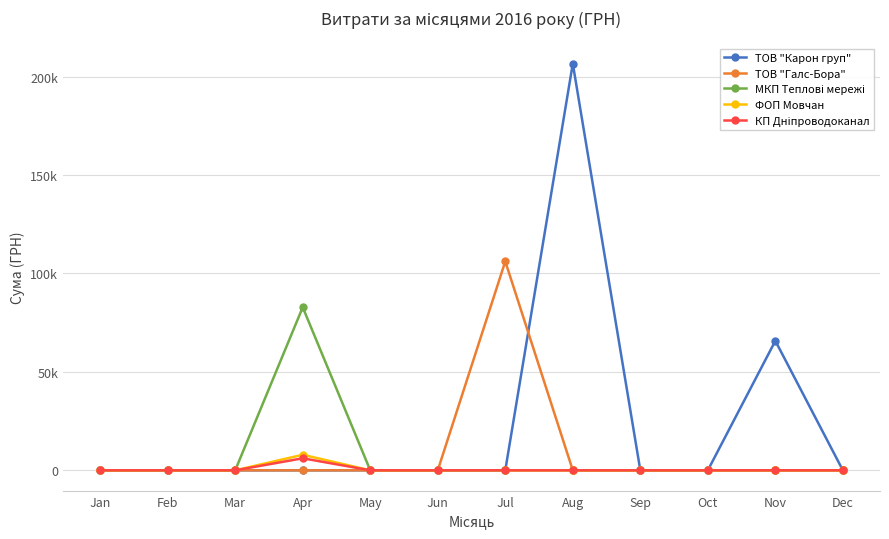

True or false: МКП Теплові мережі and ТОВ "Галс-Бора" intersect in this chart.

False